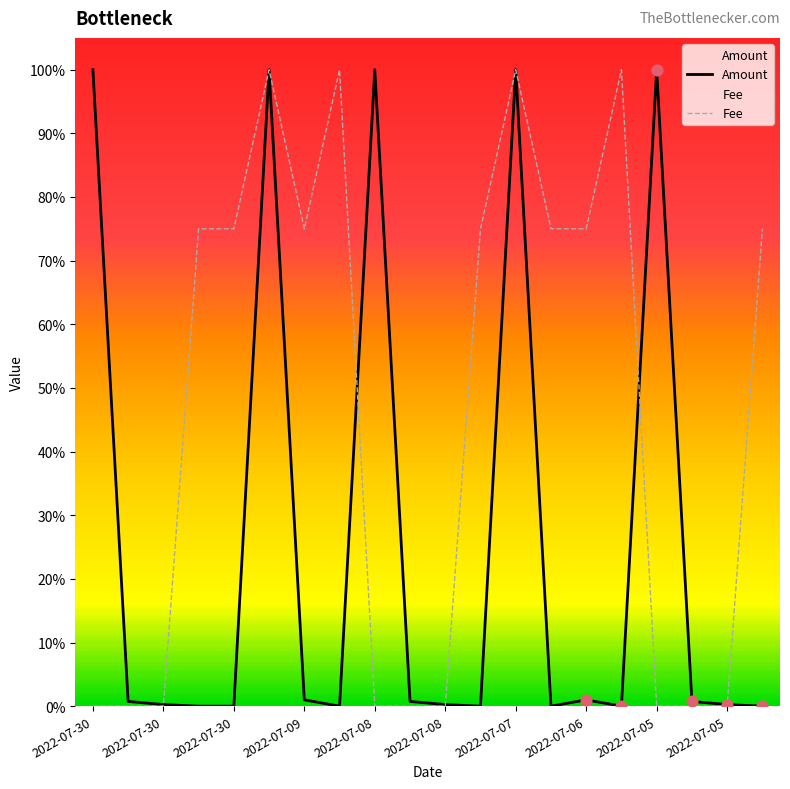

Which series has the largest total across all categories?

Fee